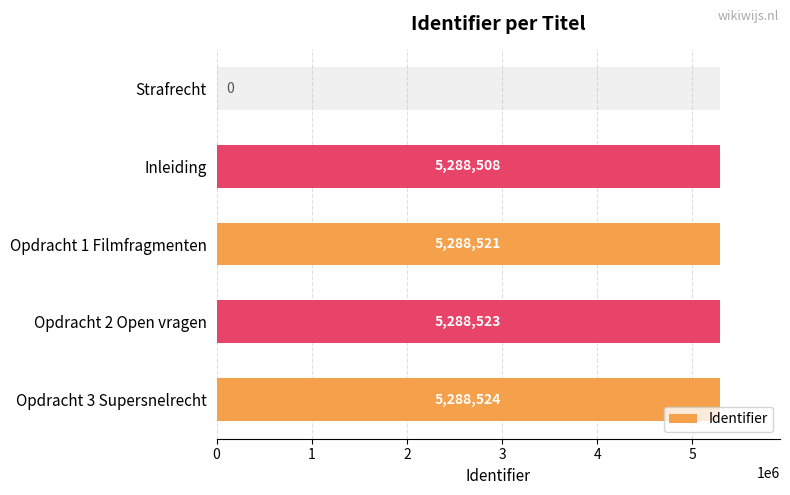

What is the average value?

4230815